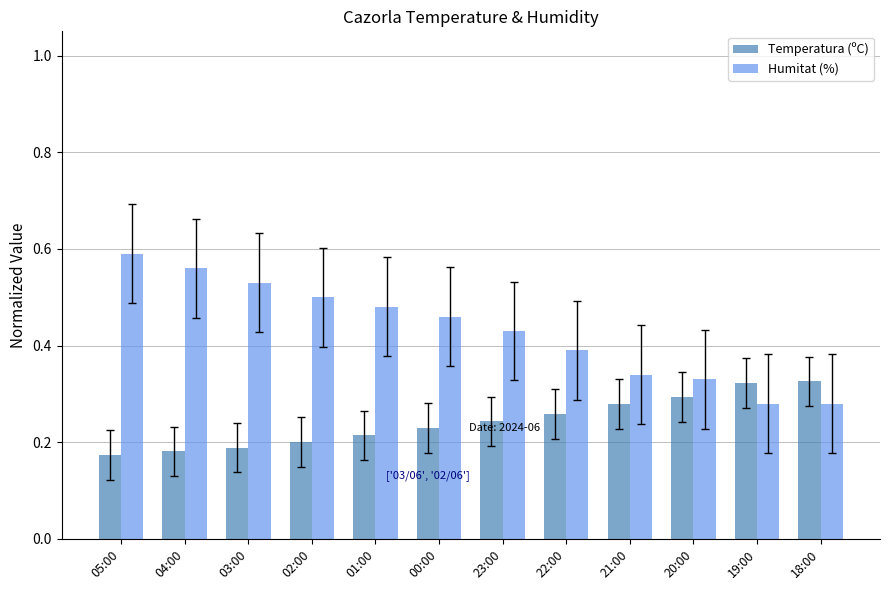

What are all the series names shown in the legend?

Temperatura (ºC), Humitat (%)